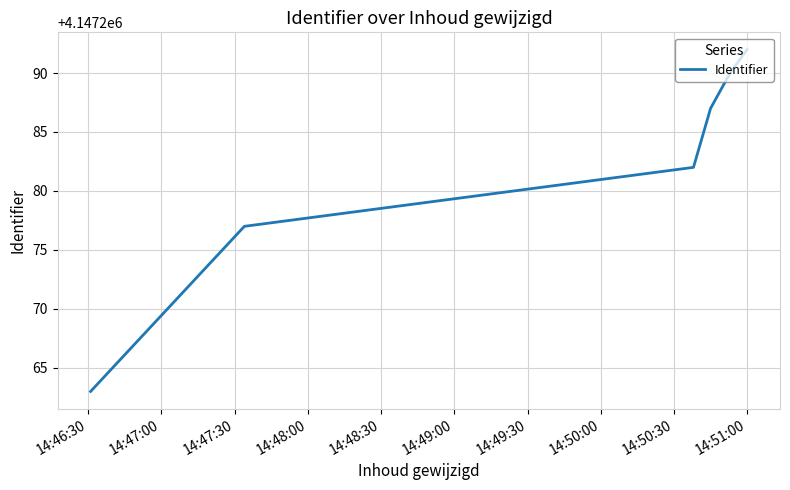

What is the smallest value displayed?

4147263